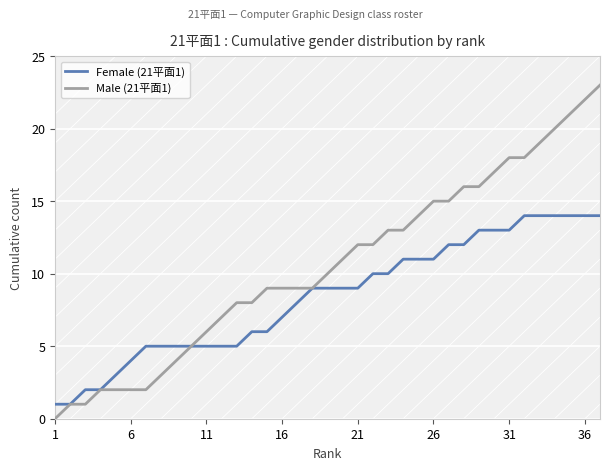

Which series has the largest total across all categories?

Male (21平面1)